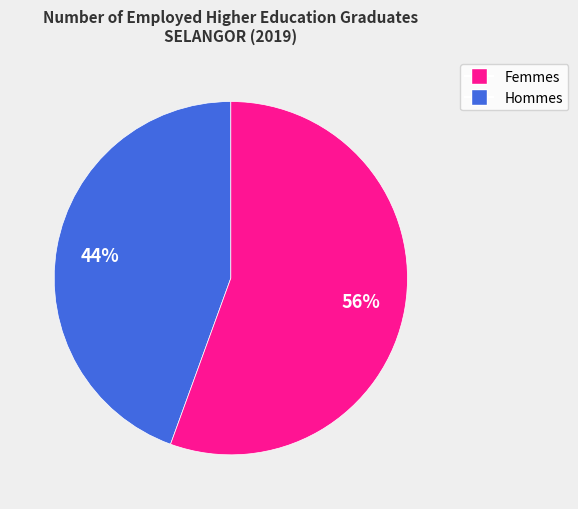

Does any single category account for the majority?

Yes